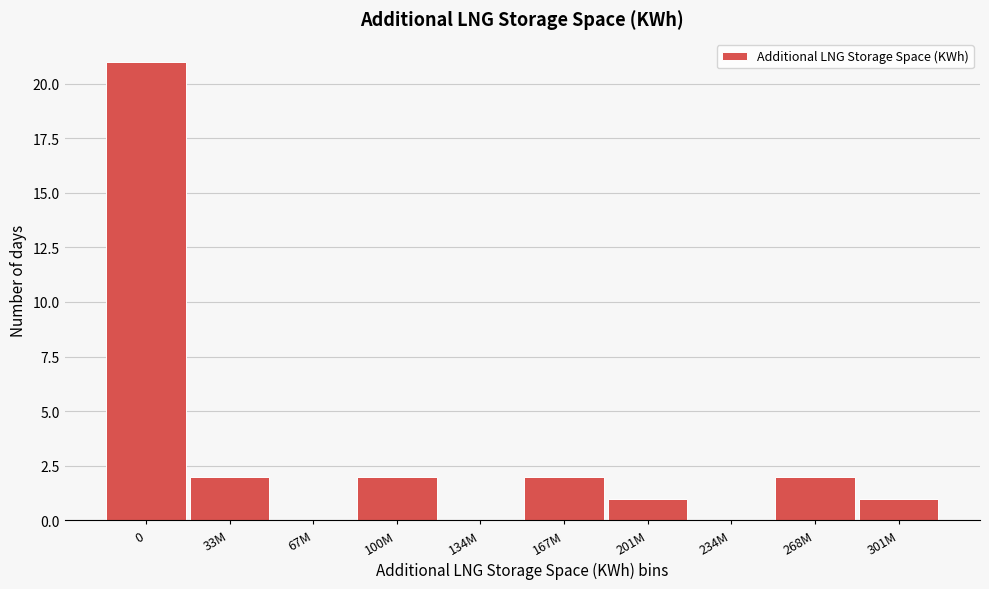

Reading left to right, transcribe all the data shown in this chart.

0=21	33M=2	67M=0	100M=2	134M=0	167M=2	201M=1	234M=0	268M=2	301M=1